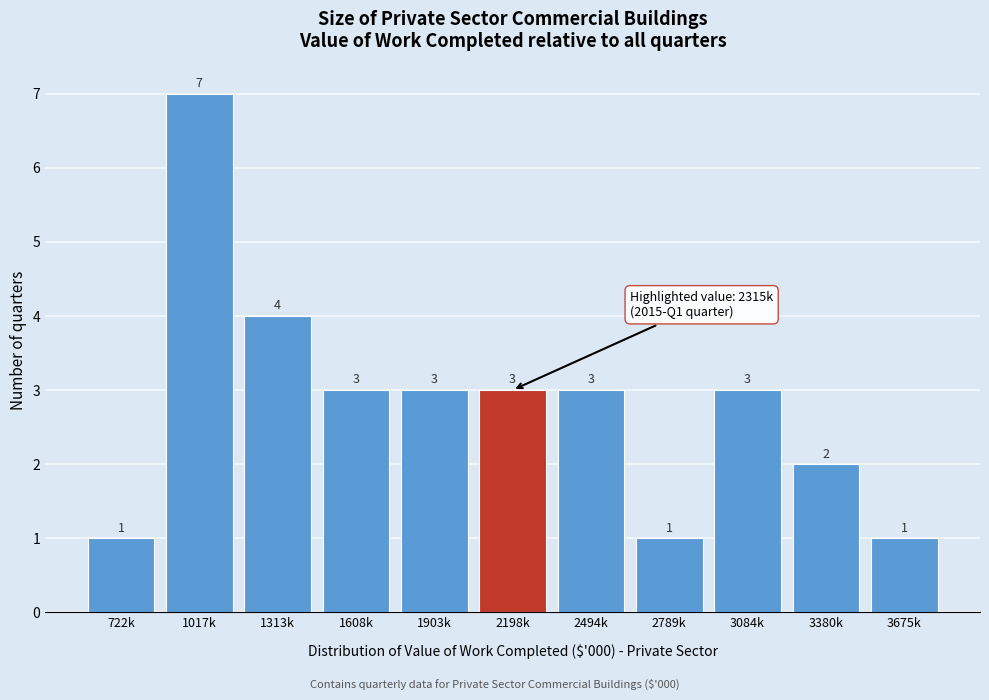

Reading right to left, list all the values displayed in this chart.

1	2	3	1	3	3	3	3	4	7	1